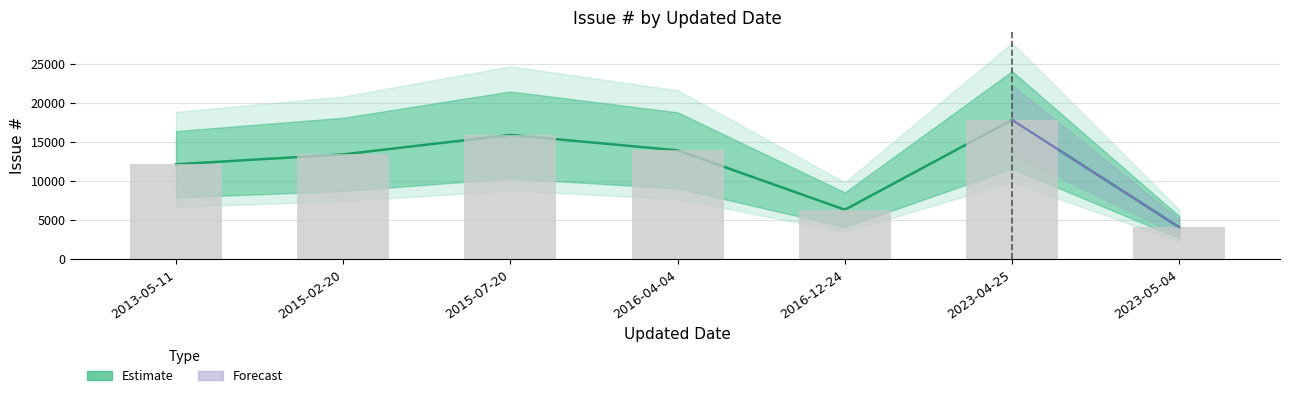

Rank the categories by value from lowest to highest.

2023-05-04, 2016-12-24, 2013-05-11, 2015-02-20, 2016-04-04, 2015-07-20, 2023-04-25